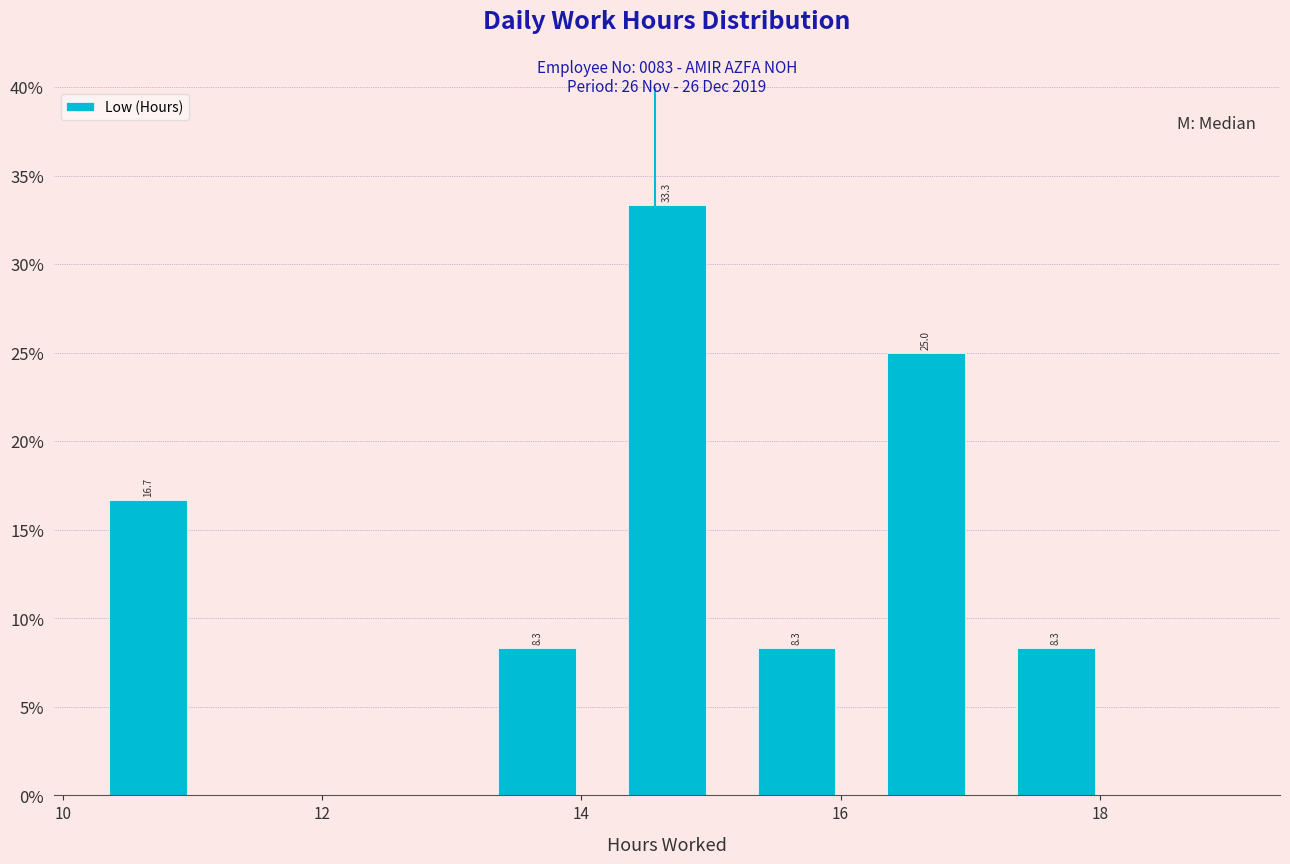

Which range on the x-axis has the tallest bar?

14.16 to 15.16